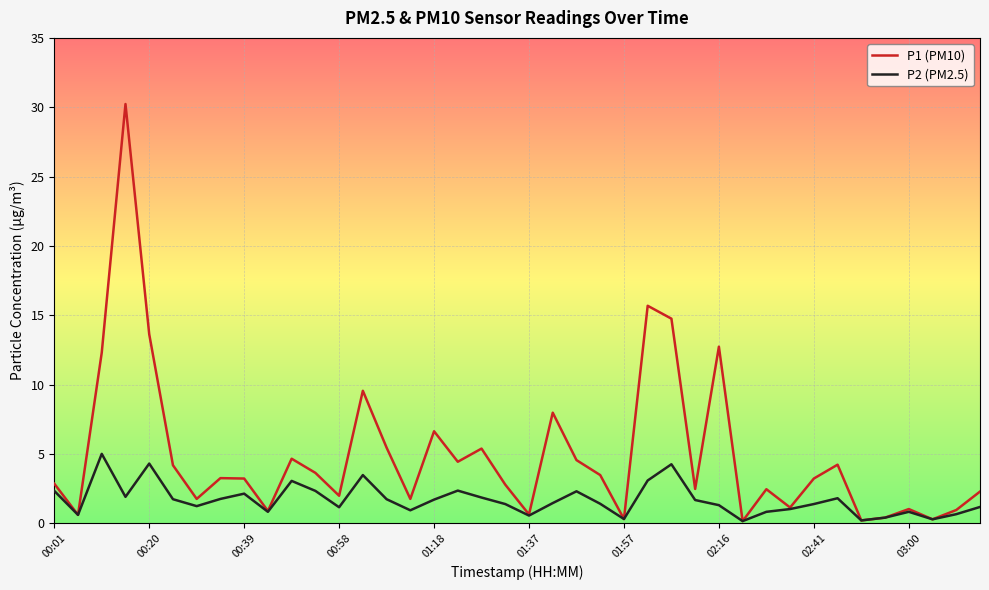

Rank the series by their maximum value, from highest to lowest.

P1 (PM10), P2 (PM2.5)